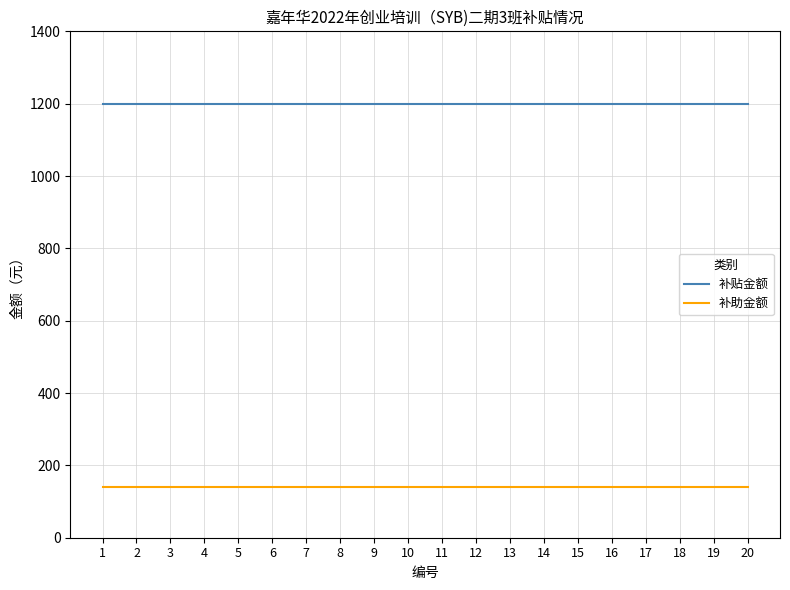

At how many categories does at least one series exceed 937?

20